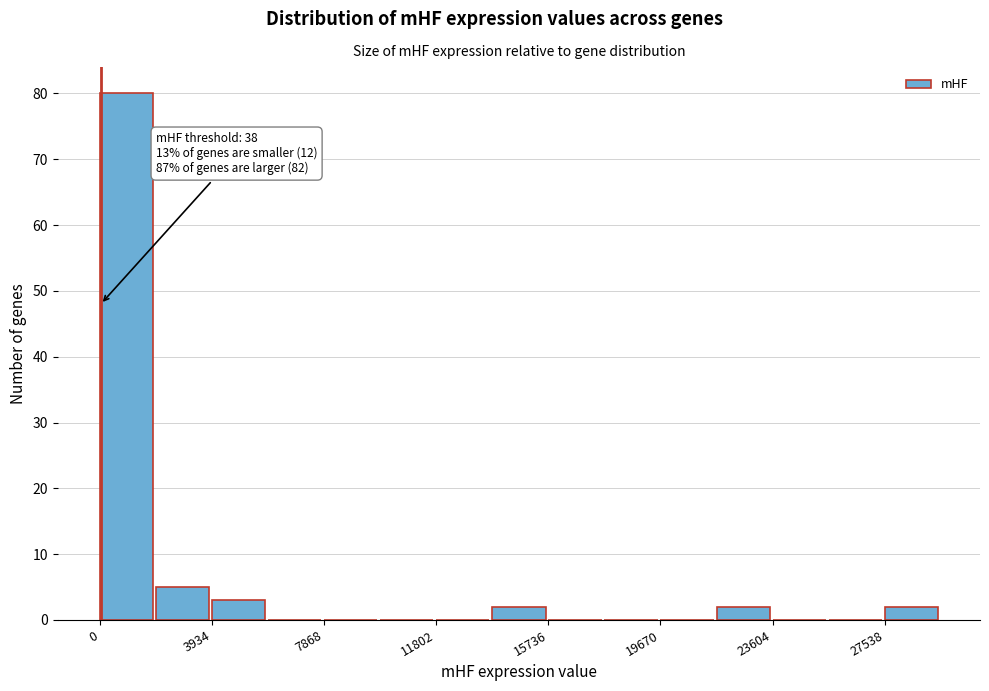

Read against the x-axis, roughly where is the centre of the tallest bar?

1000